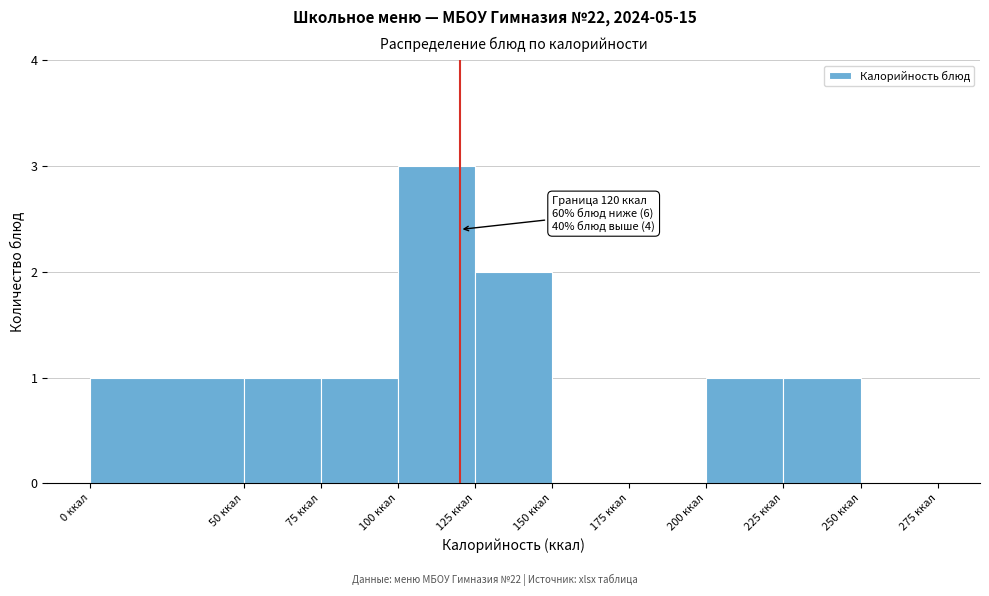

Over which range of the x-axis is the bar tallest?

100 to 125